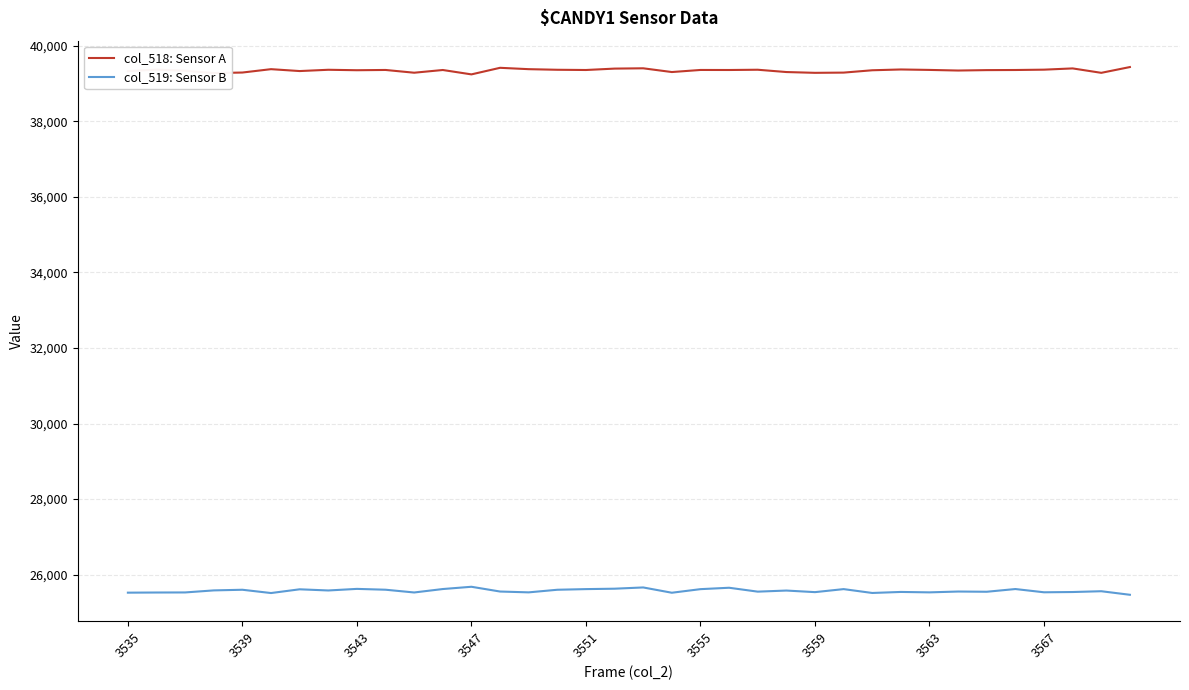

True or false: col_519: Sensor B and col_518: Sensor A cross at least once.

False